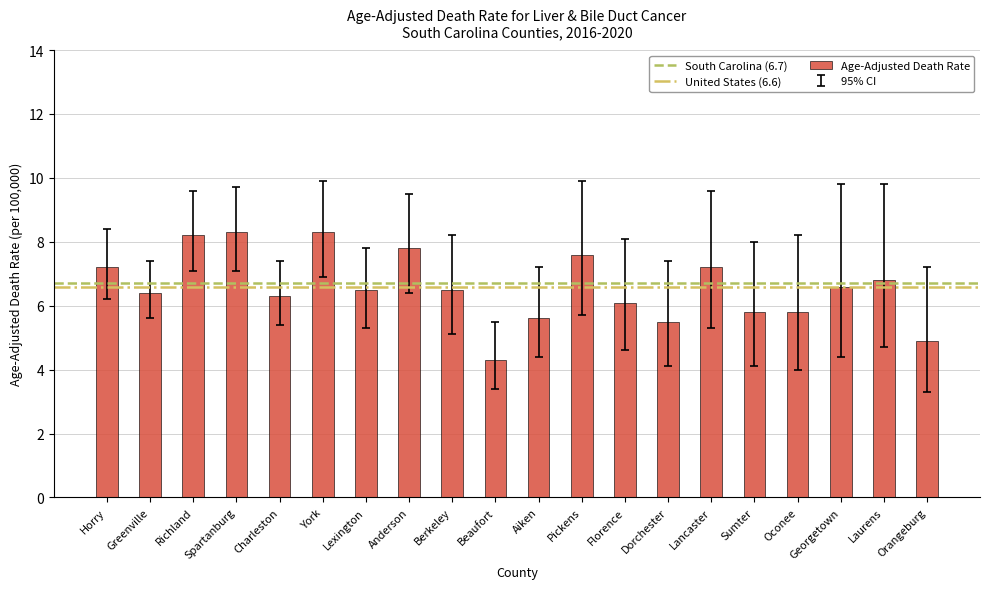

What is the minimum value shown in the chart?

4.3